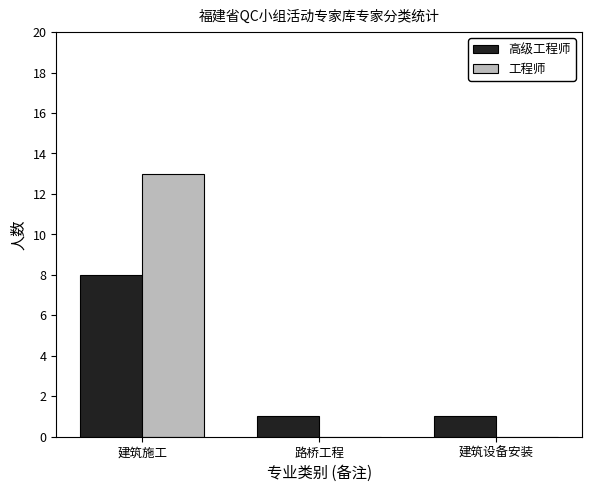

Which series has the largest total across all categories?

工程师